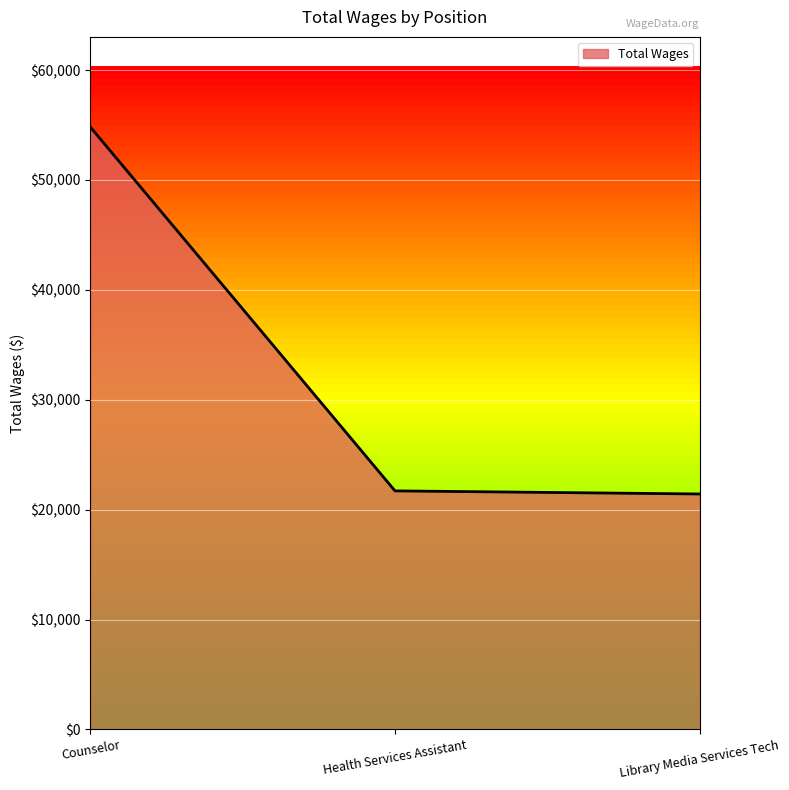

True or false: the data shows 37398 at Health Services Assistant.

False